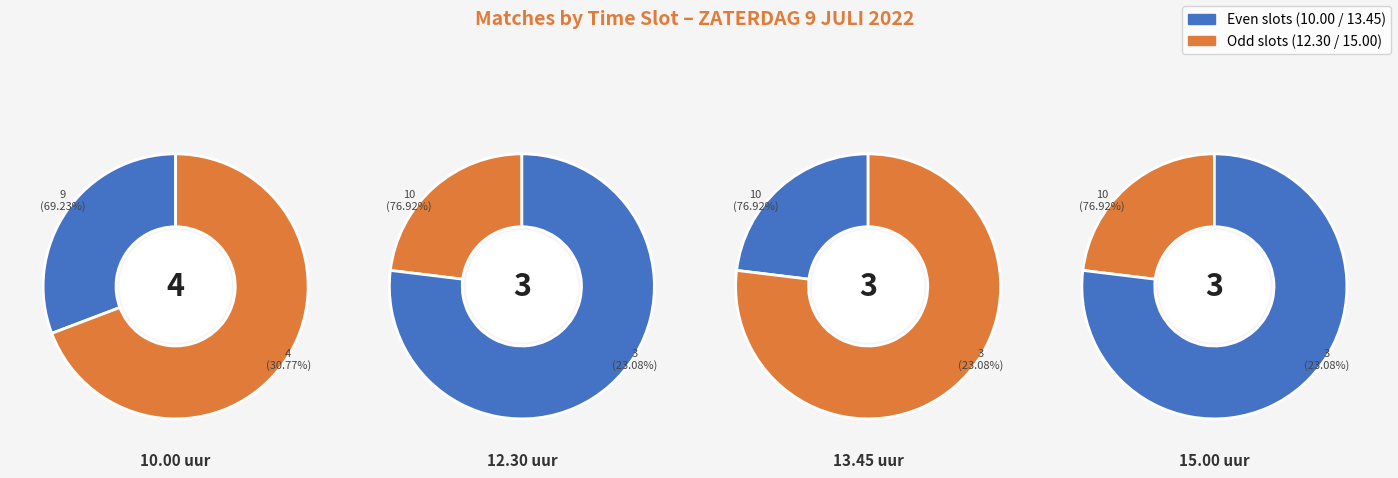

To the nearest percent, what percentage of the pie is 10.00 uur?

31%